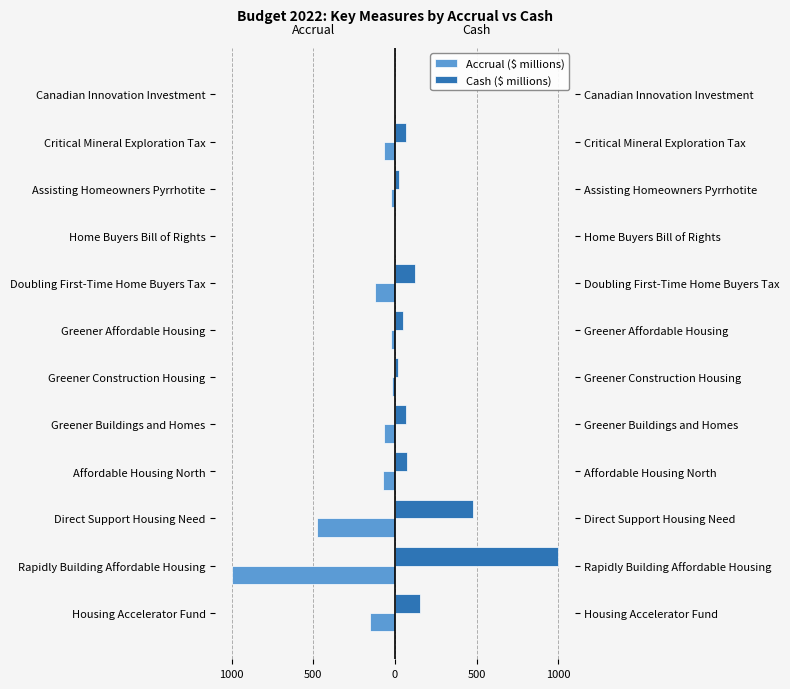

At Greener Construction Housing, list the series in order from largest to smallest.

Cash ($ millions), Accrual ($ millions)